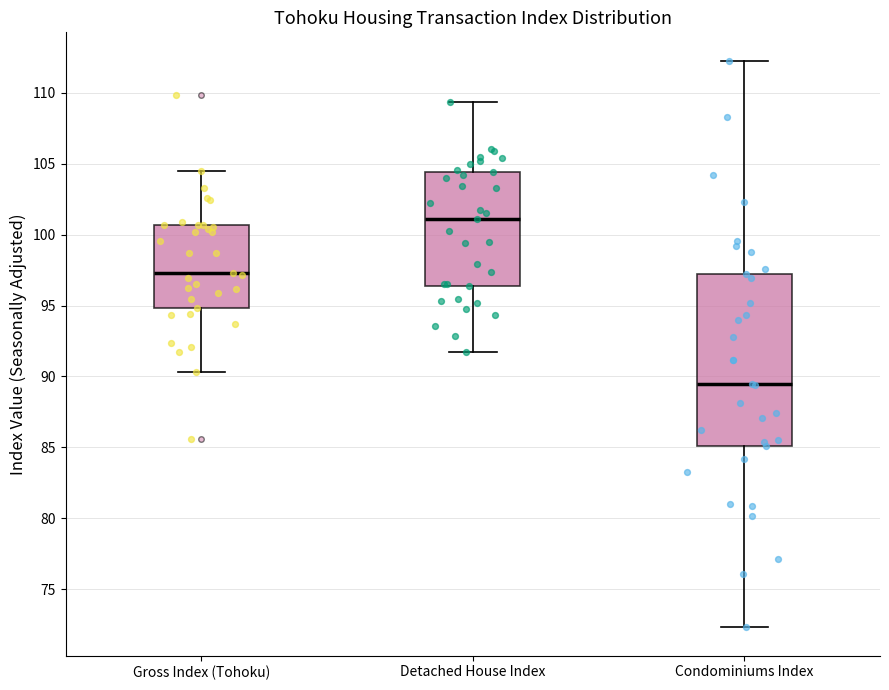

Where does the lower whisker of the box for Gross Index (Tohoku) end on the y-axis? The values are not printed on the chart, so give them approximately, as read against the axis.

90.5